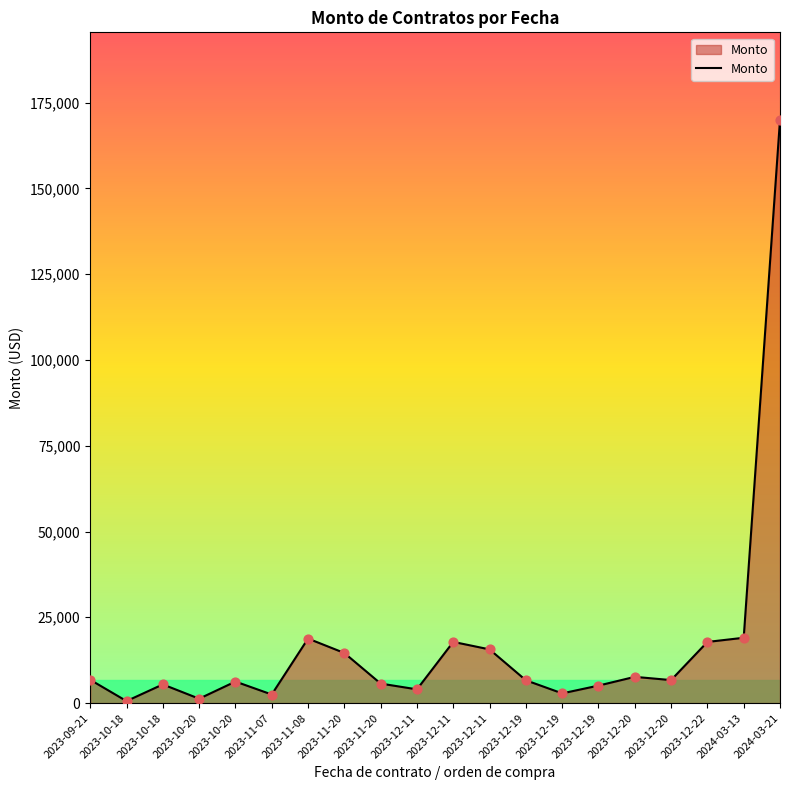

What is the ratio of the value at 2023-12-19 to the value at 2023-12-19?

0.8